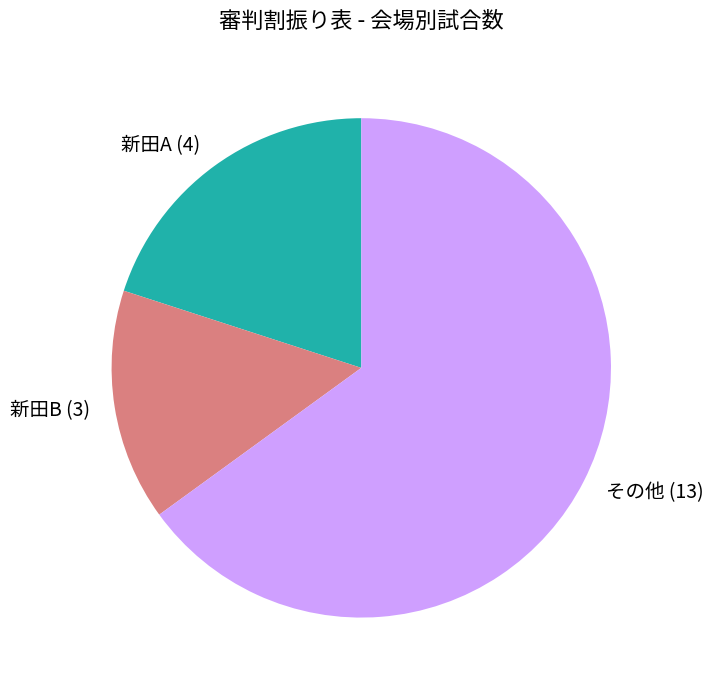

Rank the categories by value from lowest to highest.

新田B, 新田A, その他